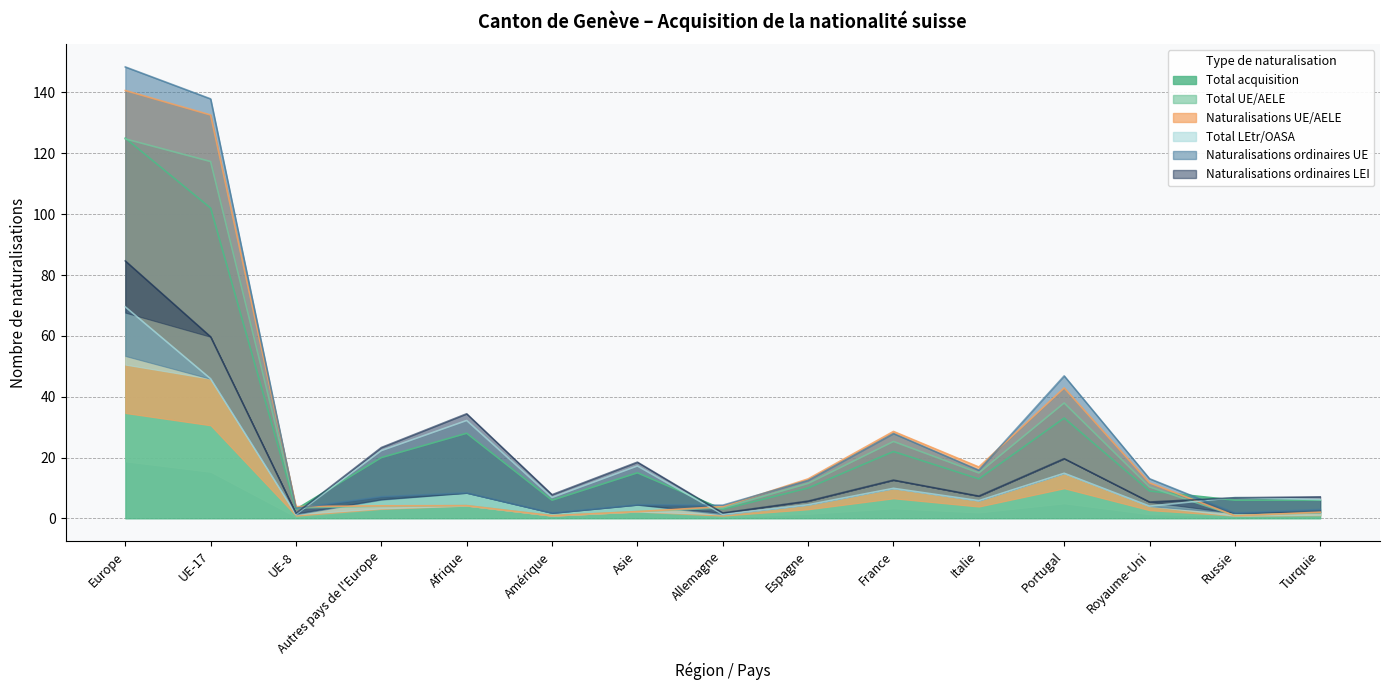

Is the value of Total acquisition at Russie greater than the value of Naturalisations ordinaires UE at UE-8?

Yes